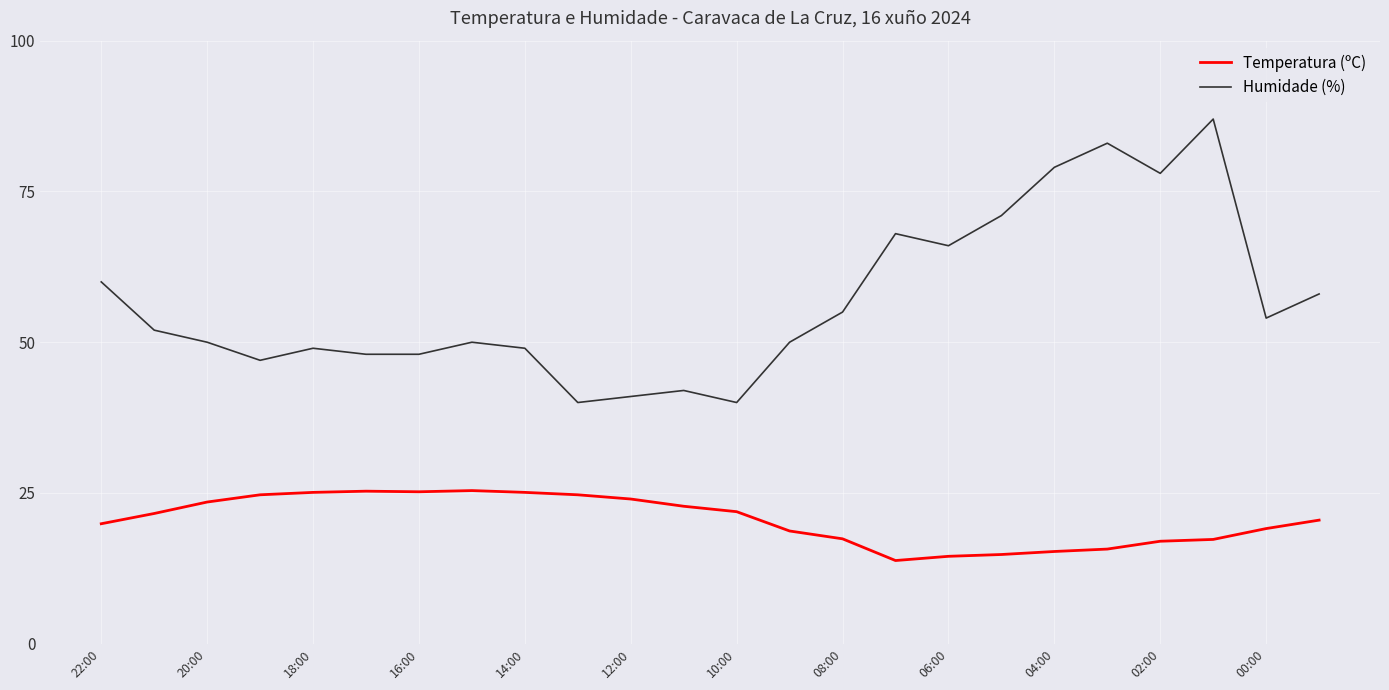

List the series in order of their overall mean, highest first.

Humidade (%), Temperatura (ºC)